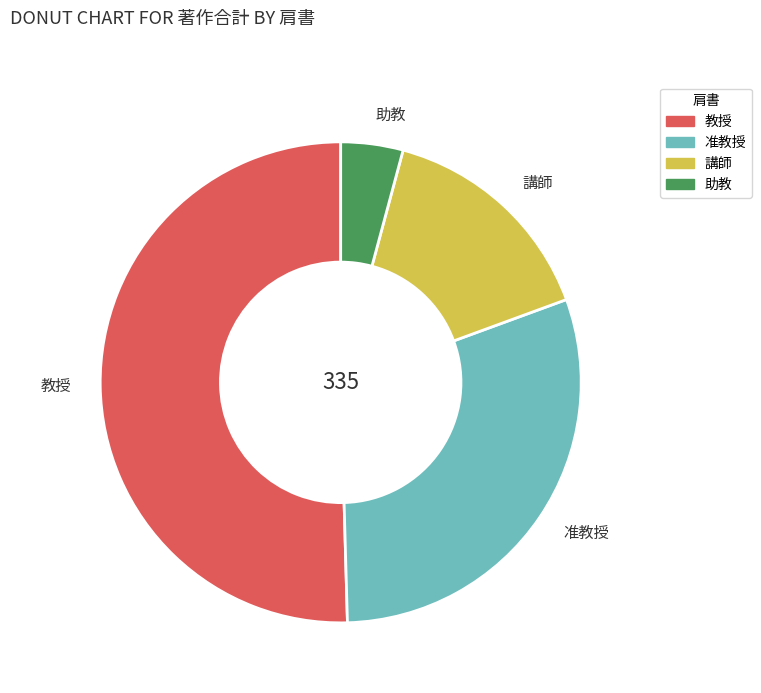

The 講師 slice represents 20% of the pie. True or false?

False